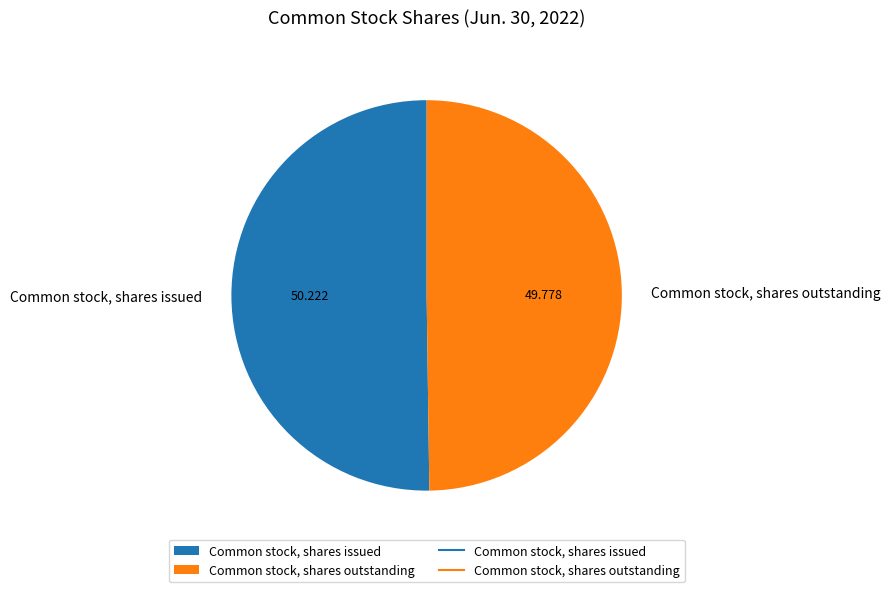

Combined, do Common stock, shares outstanding and Common stock, shares issued account for over 50%?

Yes